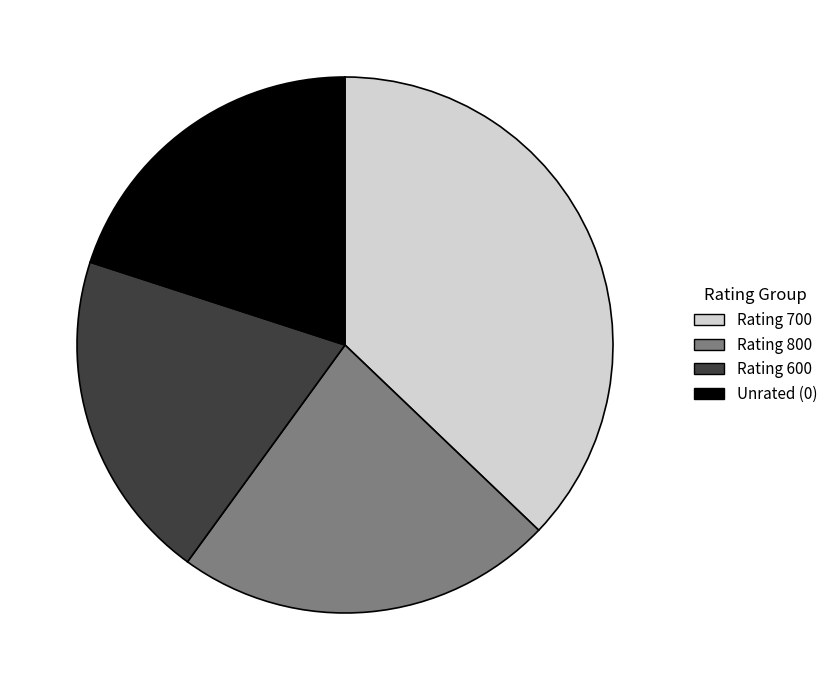

Which has a higher value, Unrated (0) or Rating 800?

Rating 800